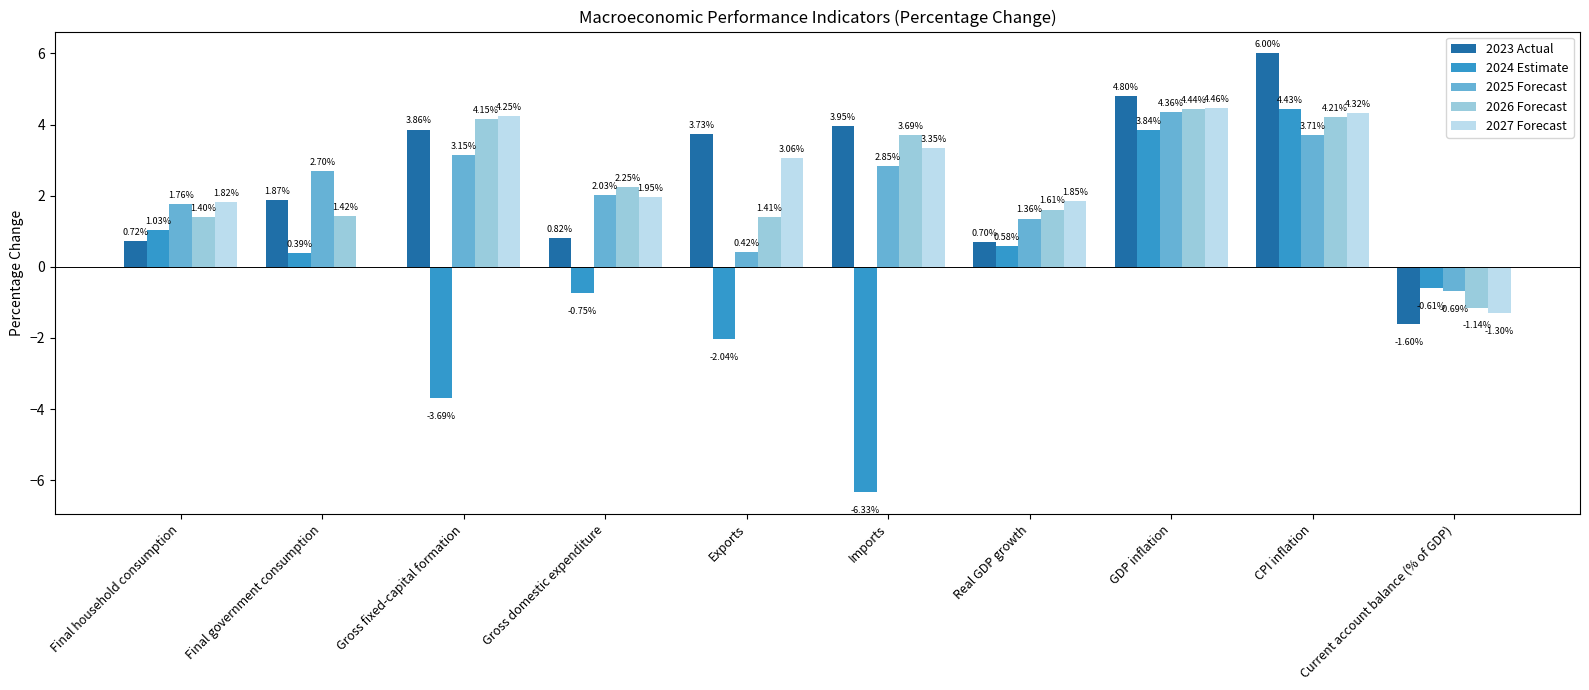

What is the sum of all 2027 Forecast values?

23.8